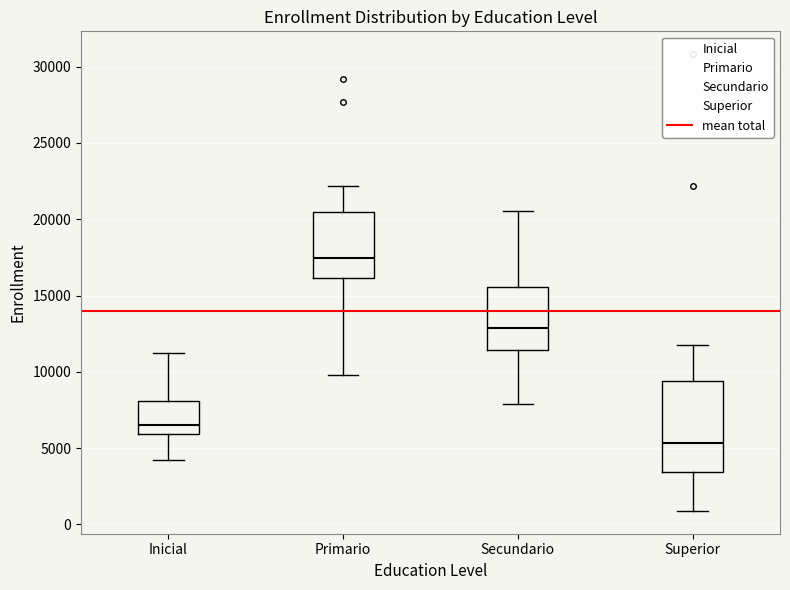

Comparing the boxes themselves (not the whiskers), which one is the tallest?

Superior